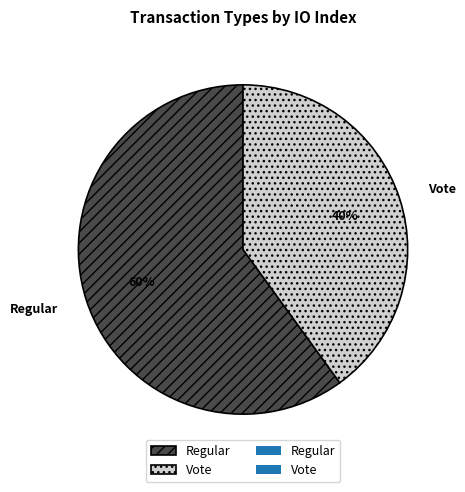

Combined, do Regular and Vote account for over 50%?

Yes